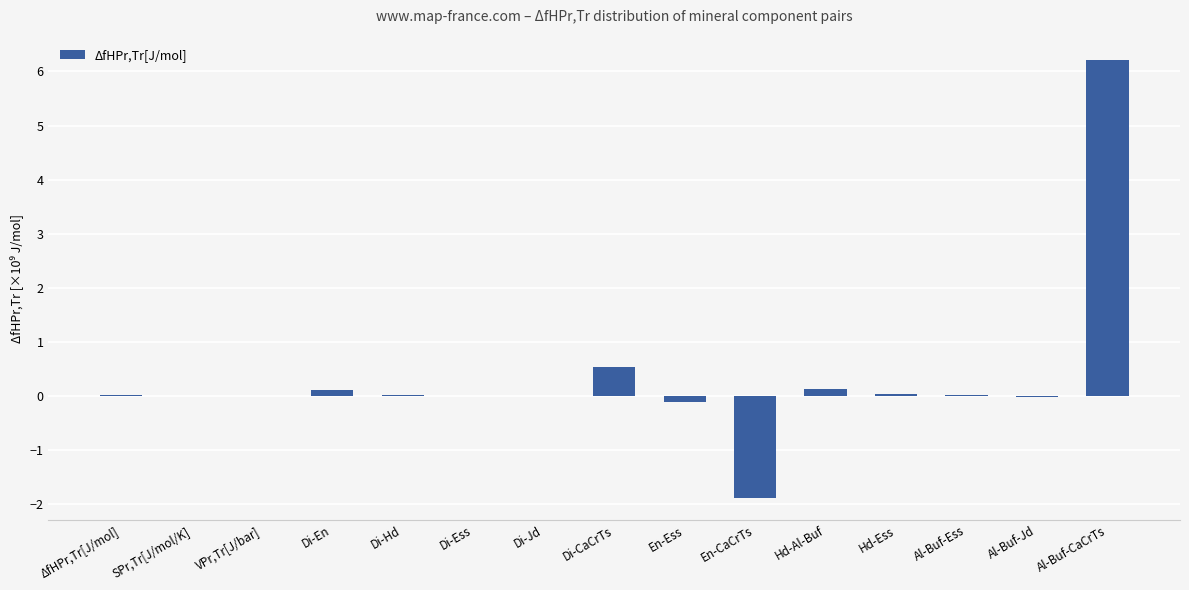

At which category does the chart reach its peak across all series?

Al-Buf-CaCrTs